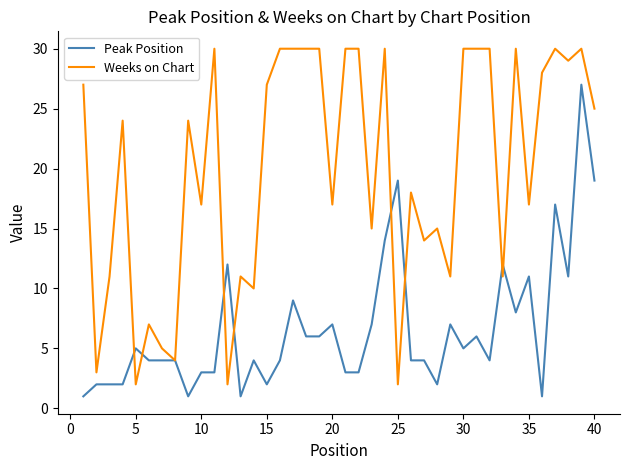

Which series has the largest total across all categories?

Weeks on Chart